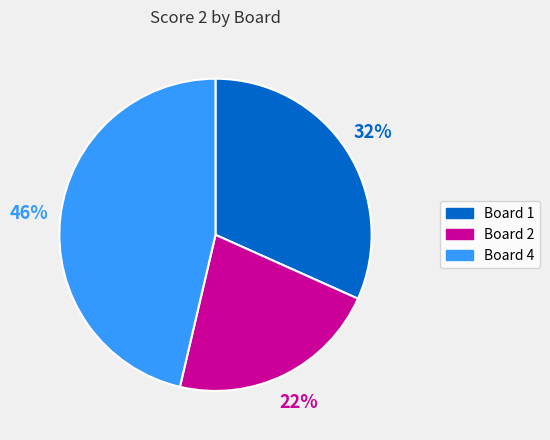

How many segments does this pie chart have?

3